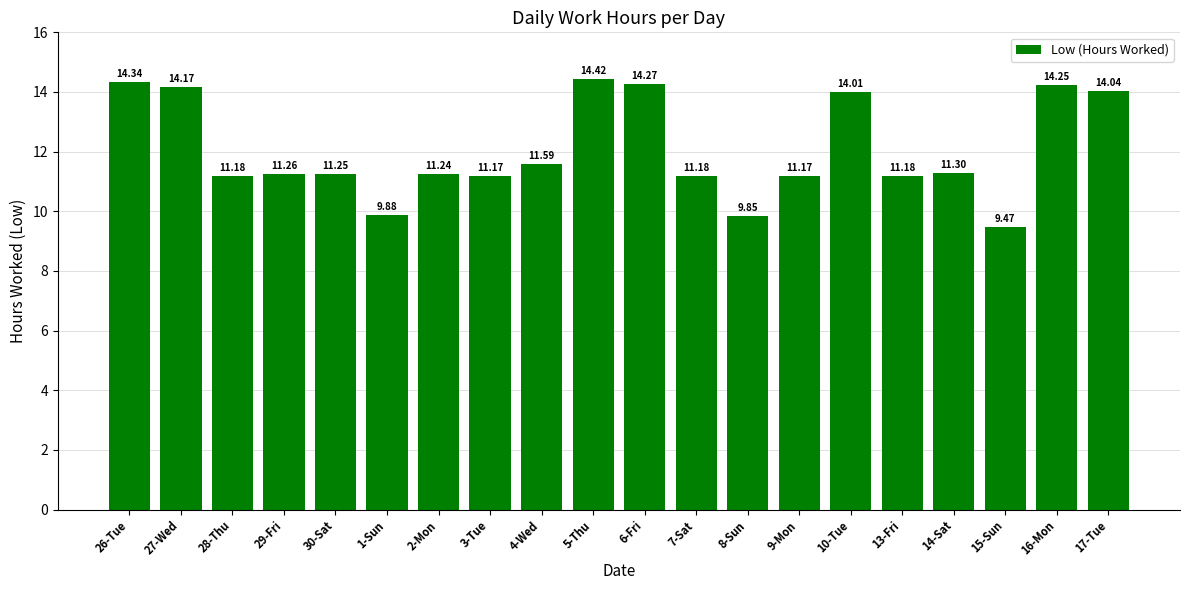

What is the label of the 16th bar from the right?

30-Sat